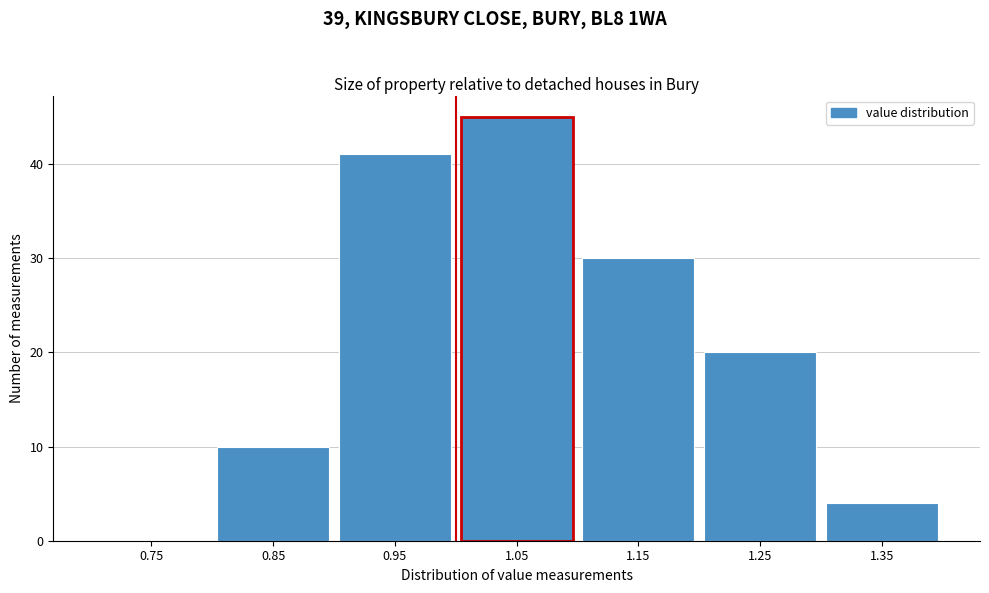

Reading left to right, list every bar in this chart as the range it spans on the x-axis followed by its height. The values are not printed on the chart, so give them approximately, as read against the axis.

0.7 to 0.8: 0
0.8 to 0.9: 10
0.9 to 1.0: 41
1.0 to 1.1: 45
1.1 to 1.2: 30
1.2 to 1.3: 20
1.3 to 1.4: 4